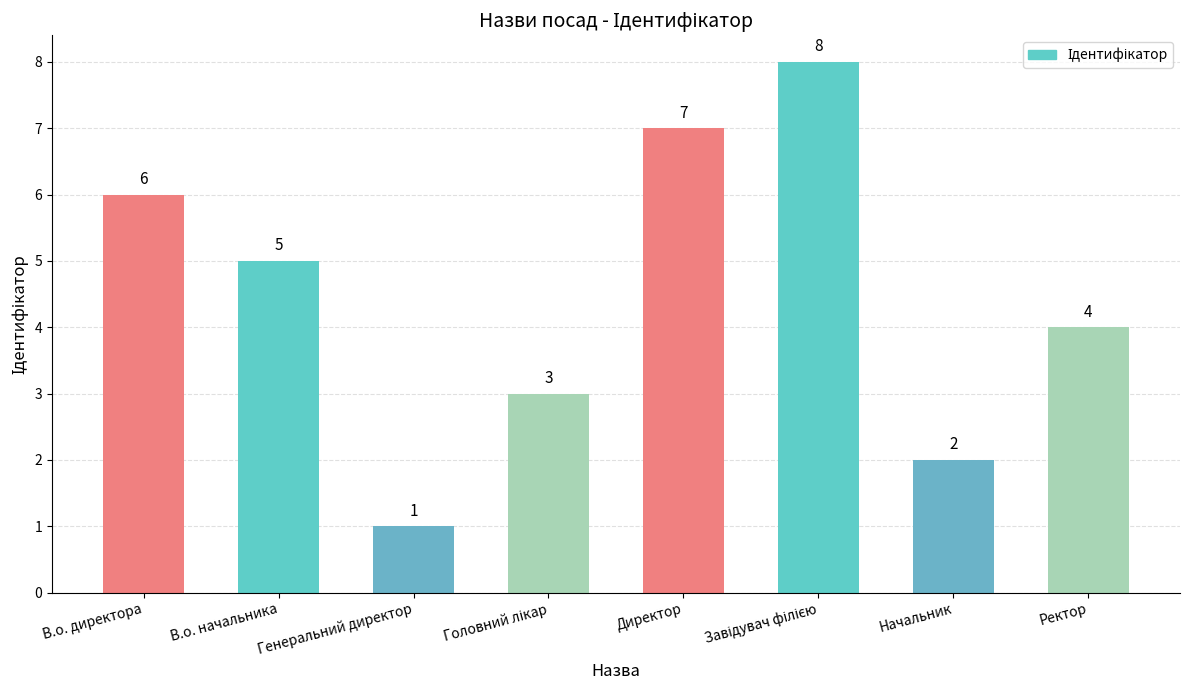

What is the maximum value shown in the chart?

8